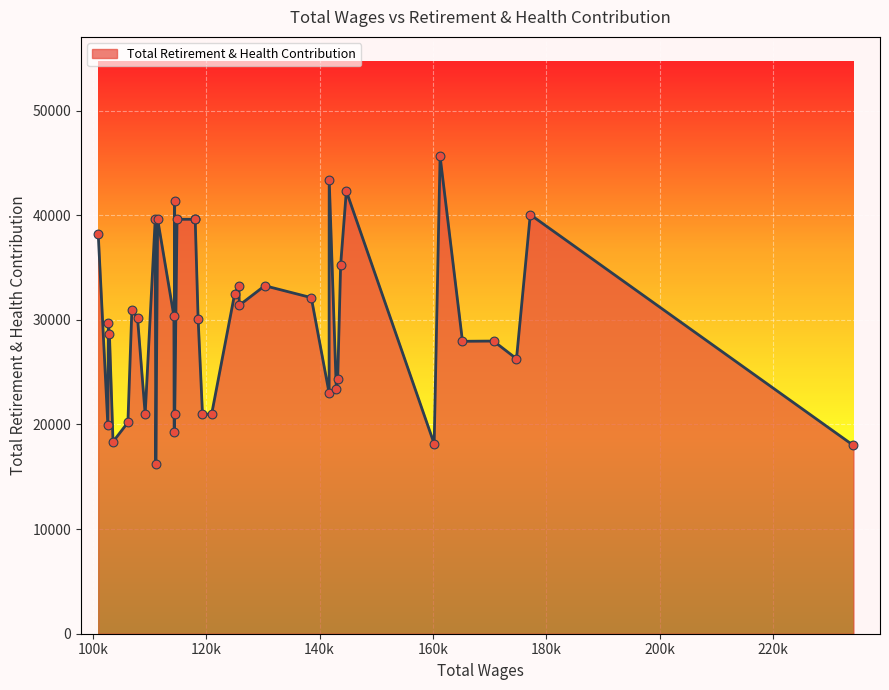

What is the difference between the maximum and minimum values?

29412